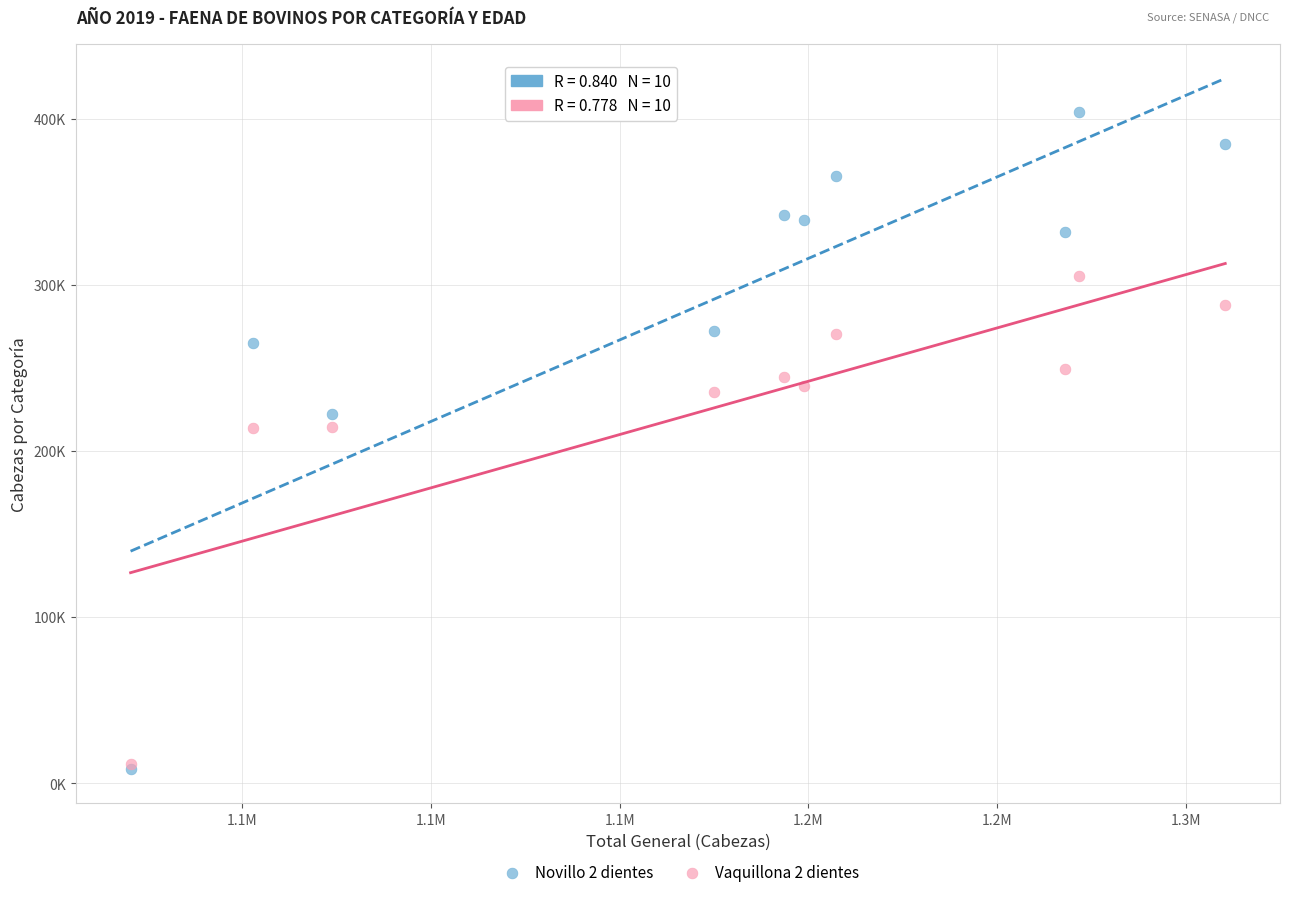

What are all the series names shown in the legend?

Novillo 2 dientes, Vaquillona 2 dientes